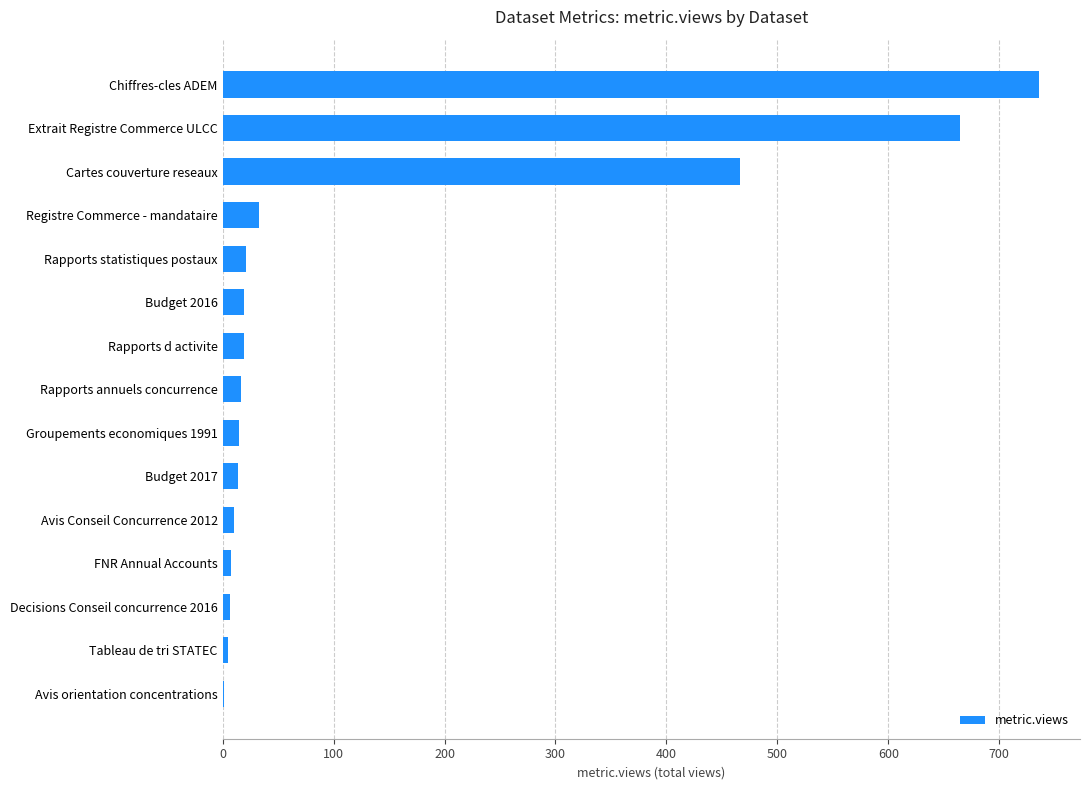

What is the sum of all values?

2036